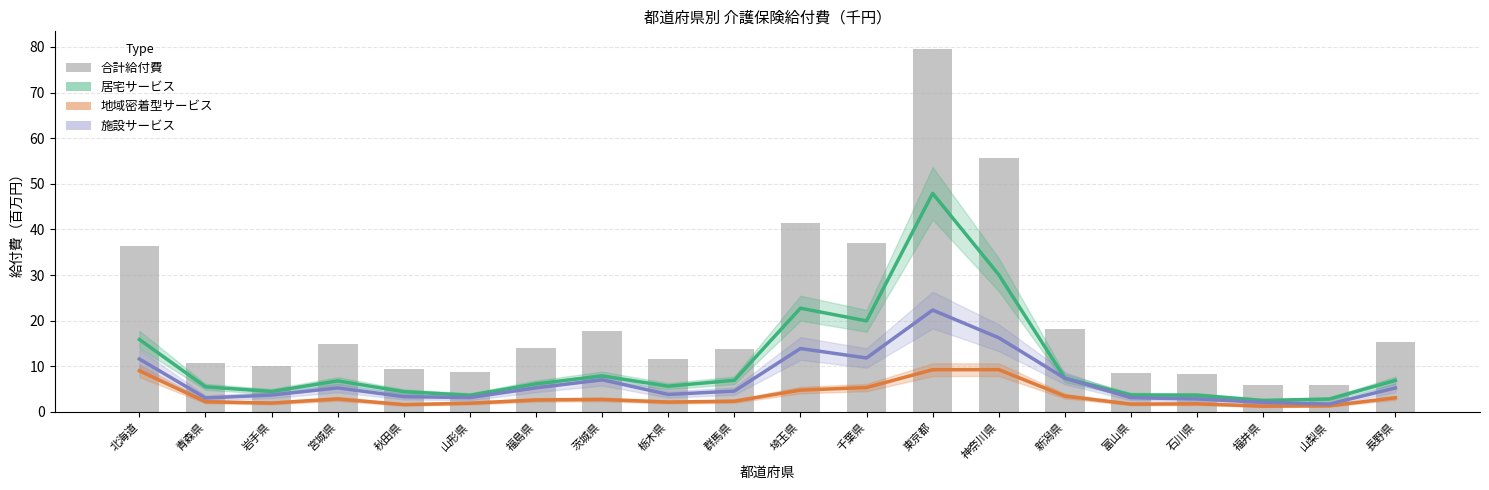

Rank the series by their maximum value, from lowest to highest.

地域密着型サービス, 施設サービス, 居宅サービス, 合計給付費